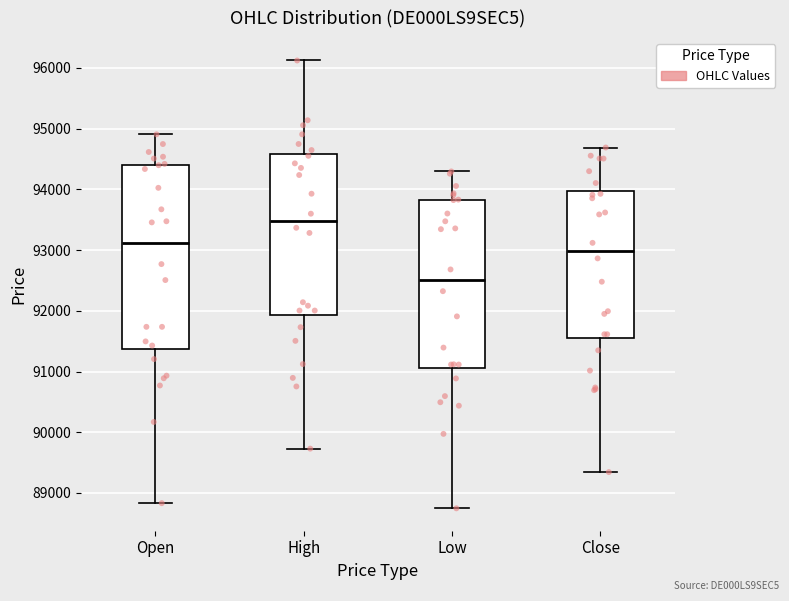

Which box is the tallest, from its lower edge to its upper edge?

Open